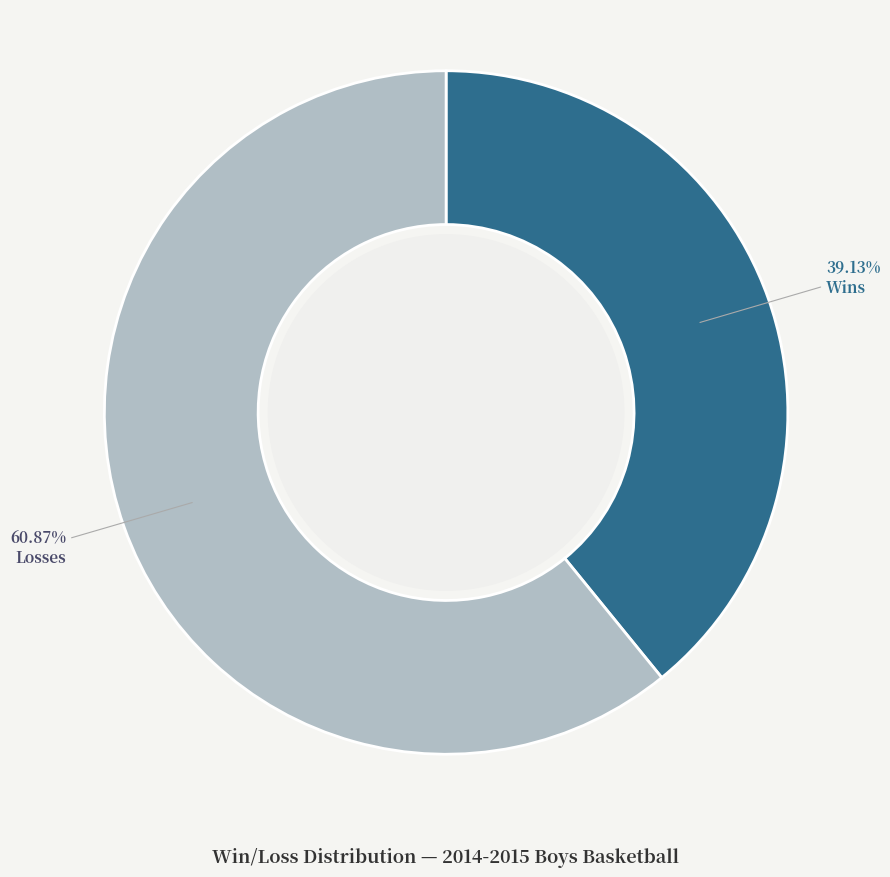

Do Losses and Wins together represent more than half of the pie?

Yes